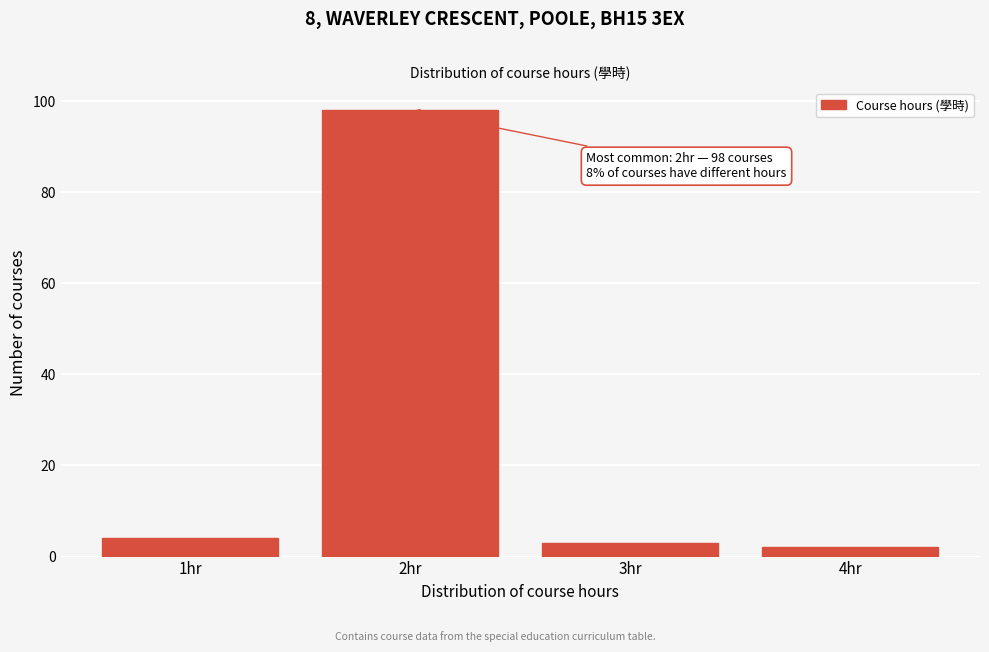

Which range on the x-axis has the tallest bar?

1.5 to 2.5